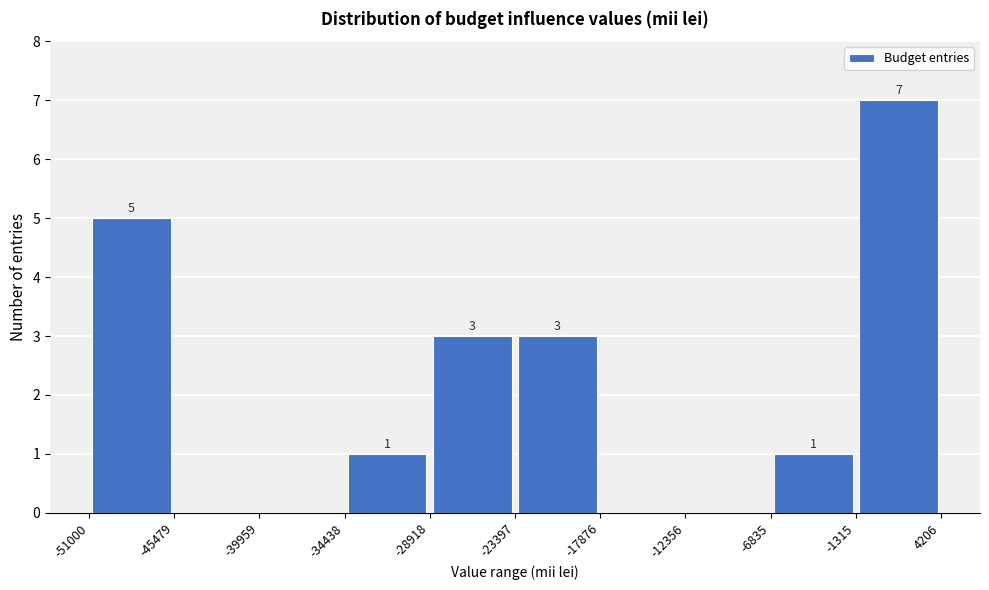

Over which range of the x-axis is the bar tallest?

-1315 to 4206